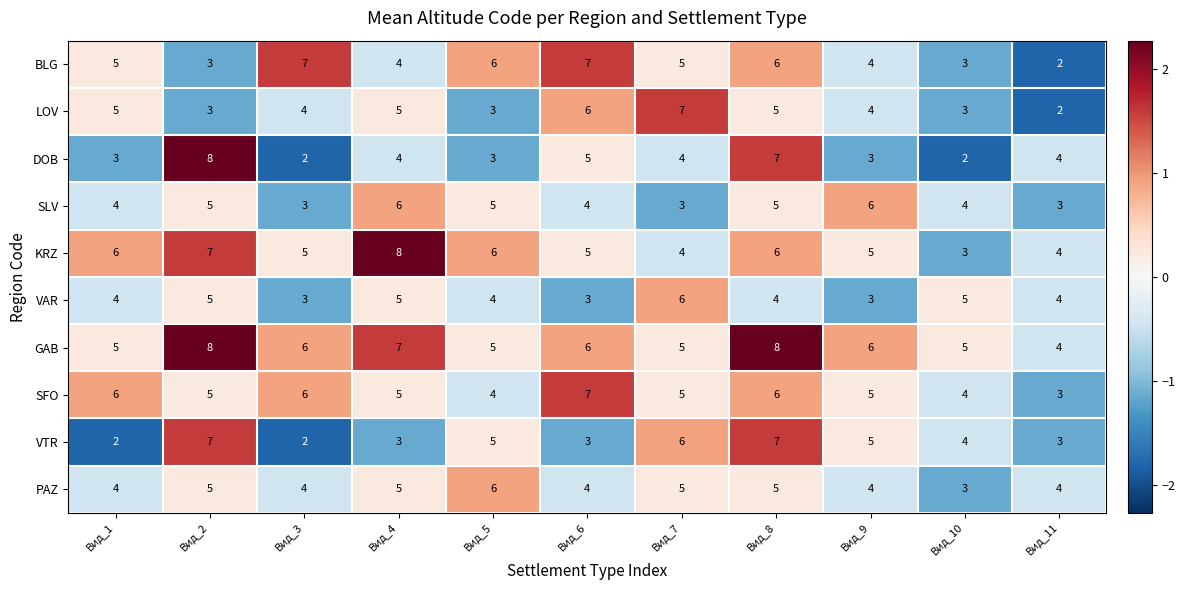

True or false: LOV has a value of 4 at Вид_7.

False